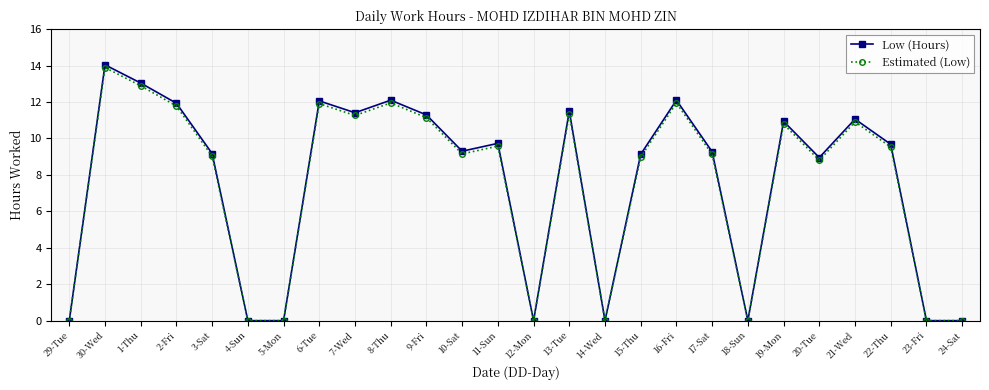

What is the highest value of the Estimated (Low) series?

13.9